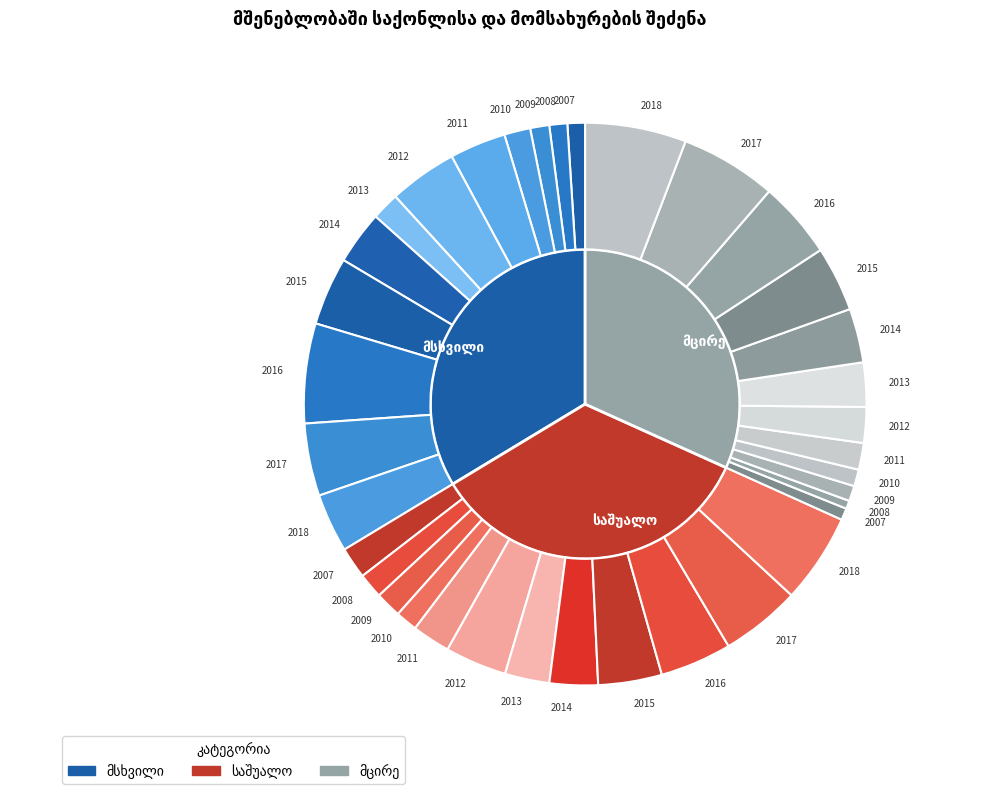

Is it true that 2018 is 15% of the pie?

True